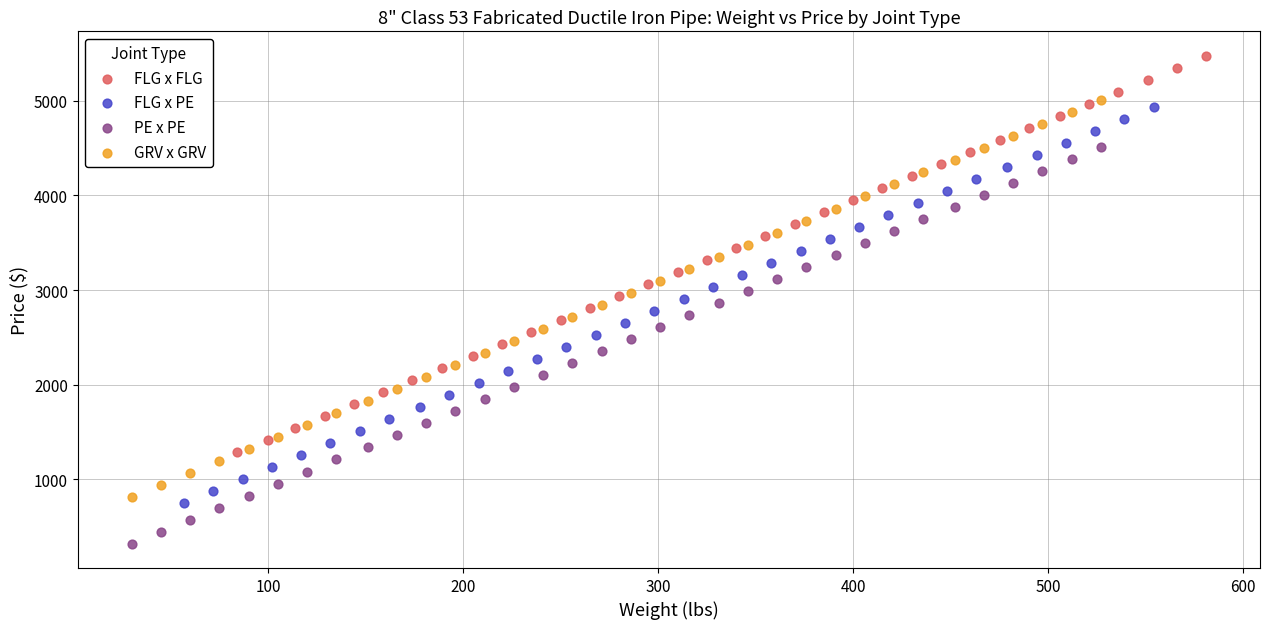

Which series reaches the maximum Y coordinate?

FLG x FLG